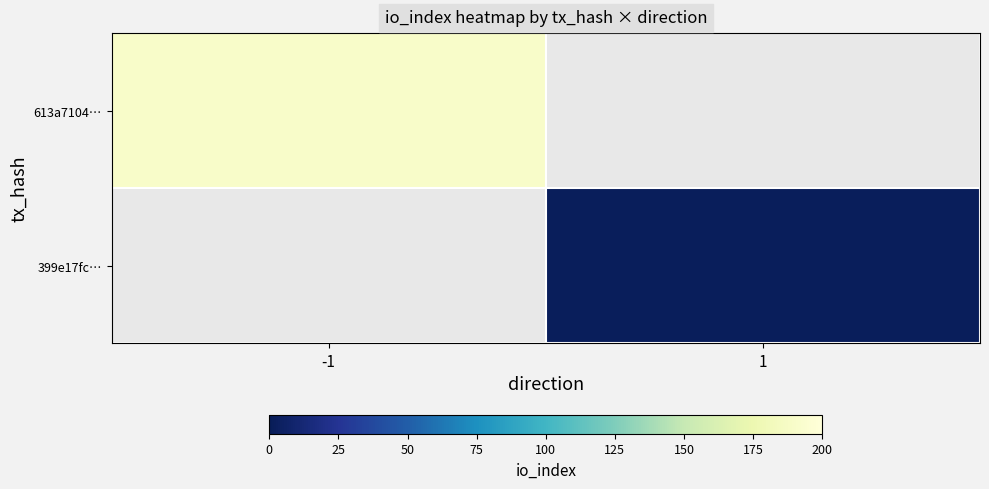

Rank the series by their average value, from highest to lowest.

613a7104…, 399e17fc…